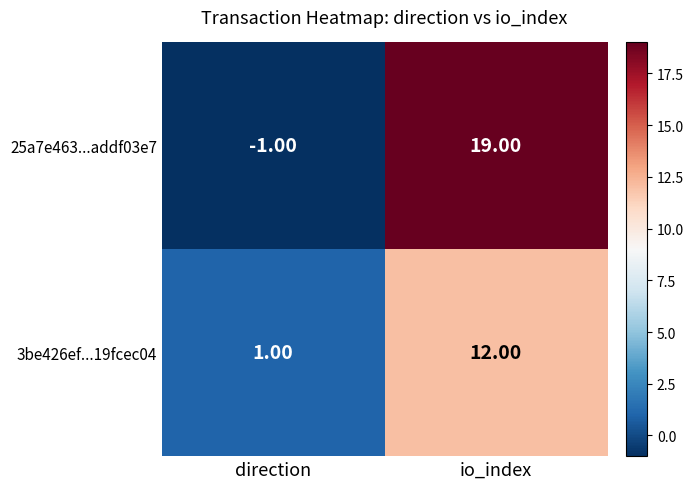

Which series has the largest total across all categories?

25a7e463...addf03e7